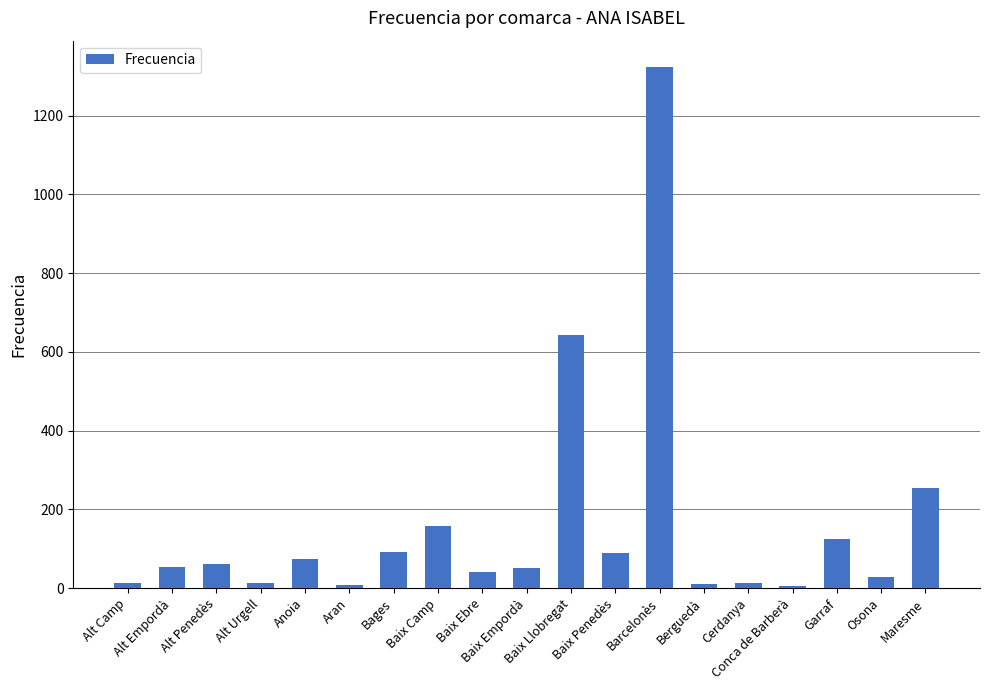

What is the maximum value shown in the chart?

1324